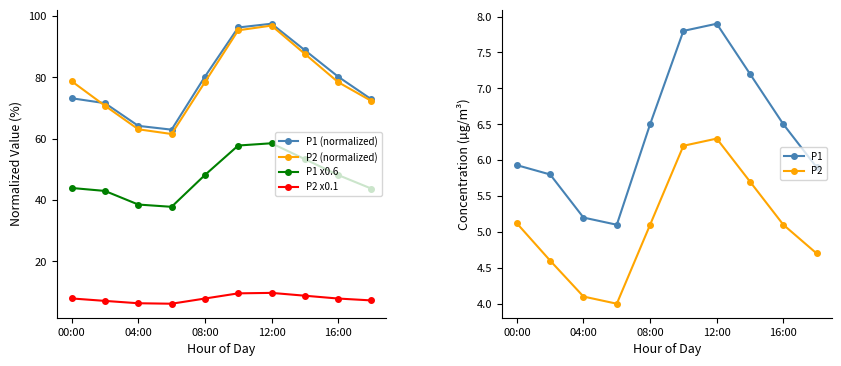

True or false: P2 x0.1 and P1 (normalized) cross at least once.

False